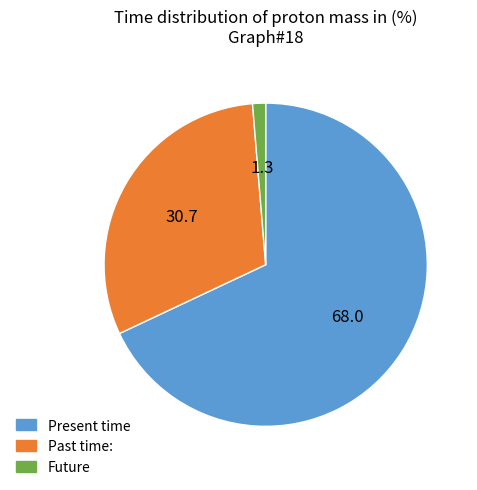

What is the largest slice in the pie chart?

Present time